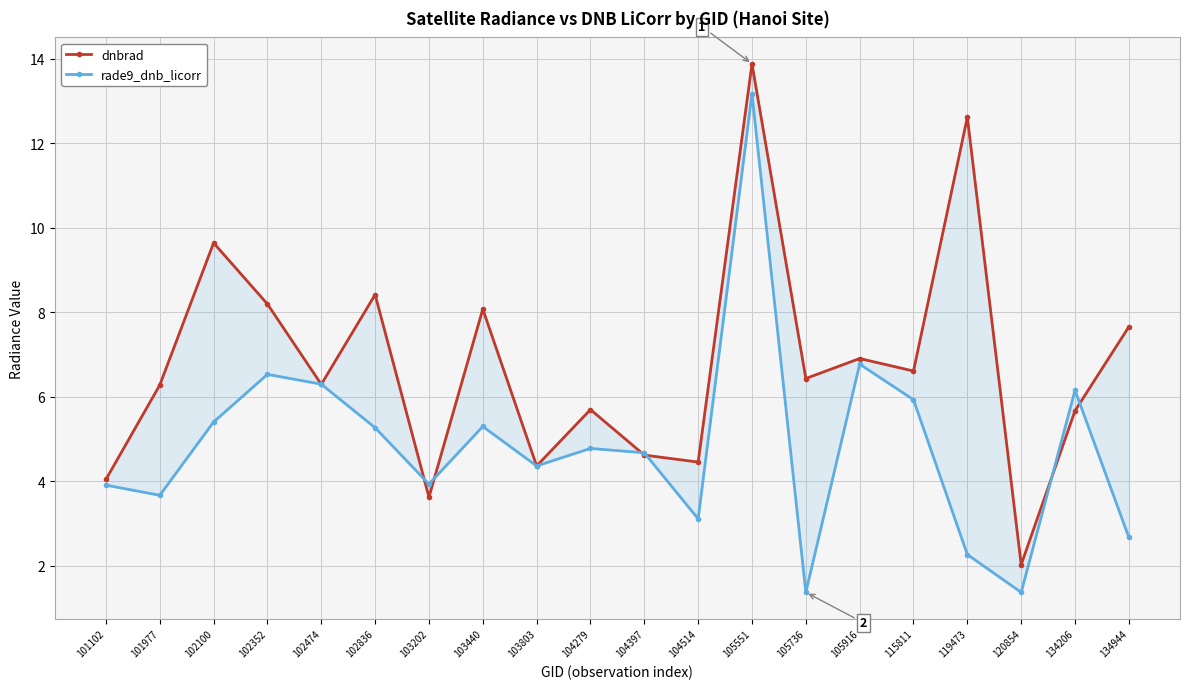

Is it true that dnbrad equals 4.5 at 104514?

True